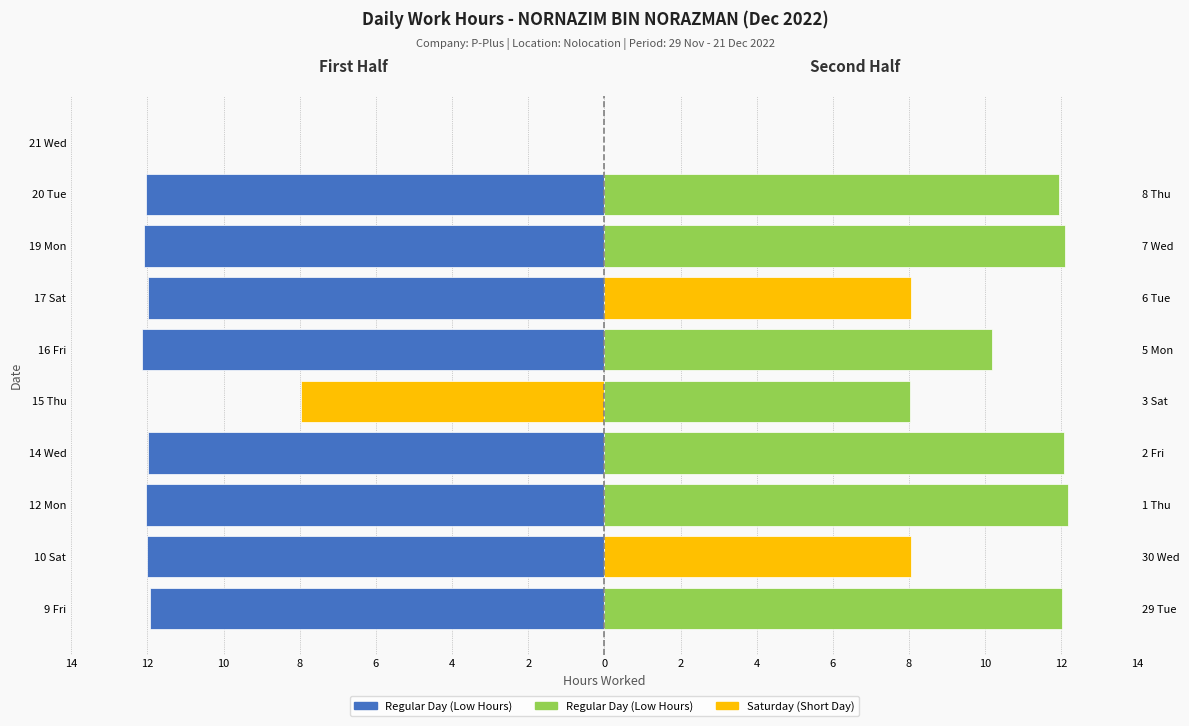

What is the spread (max minus min) of values at 14 Wed?

24.1